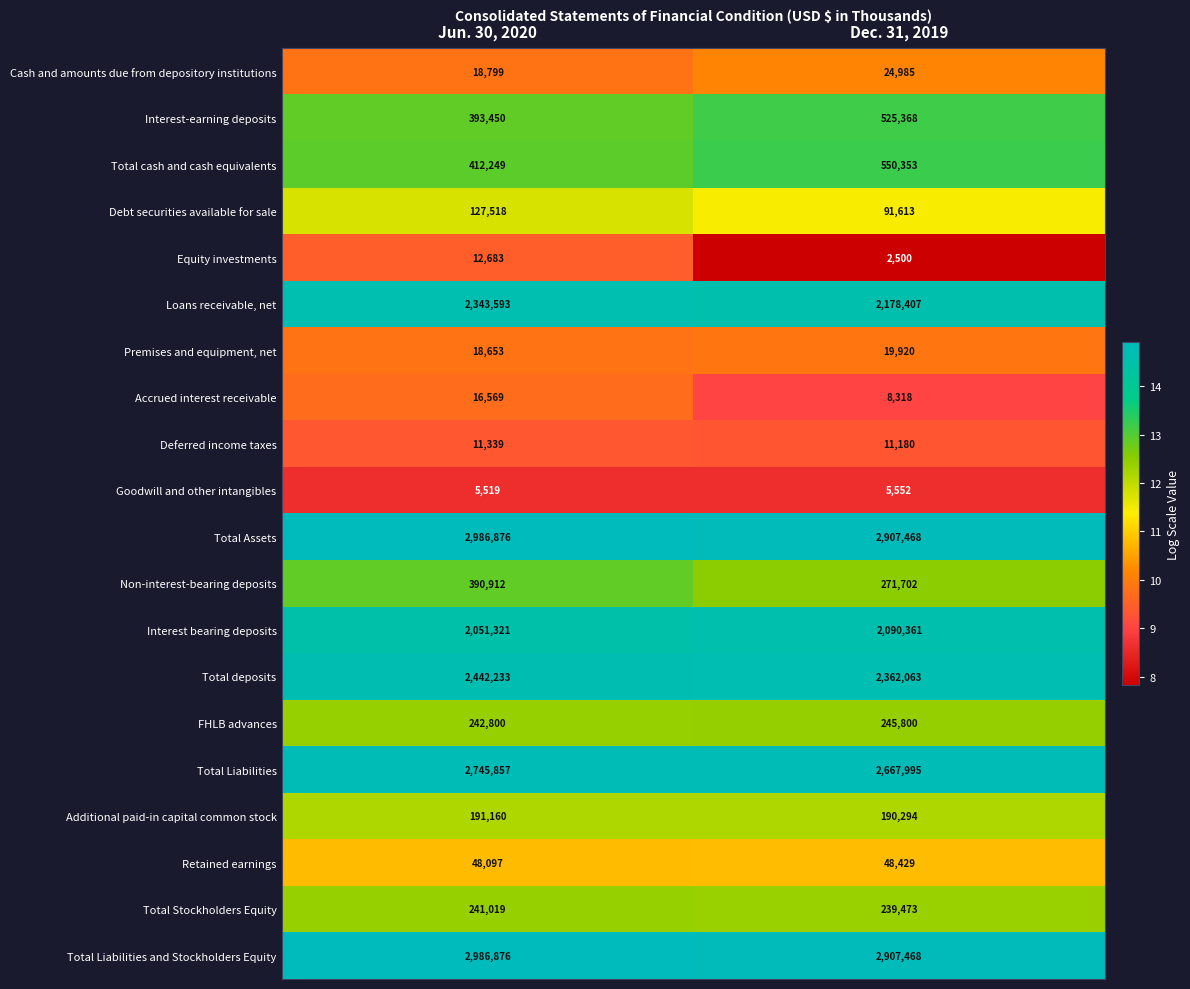

What is the greatest value displayed?

2986876